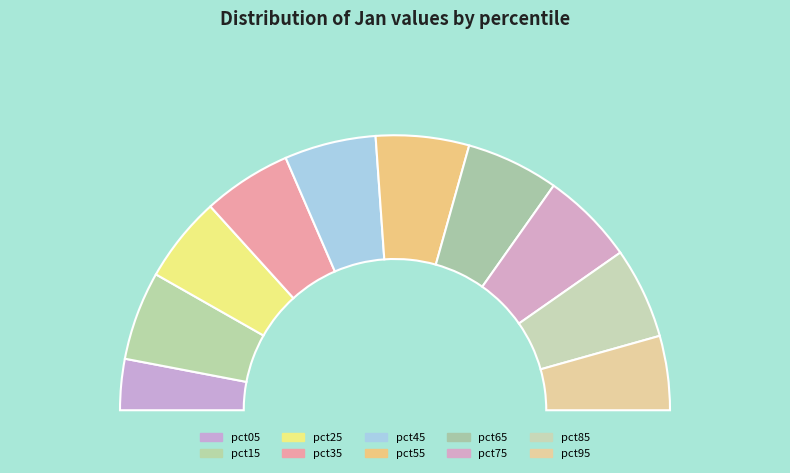

Count the number of slices in the pie.

10